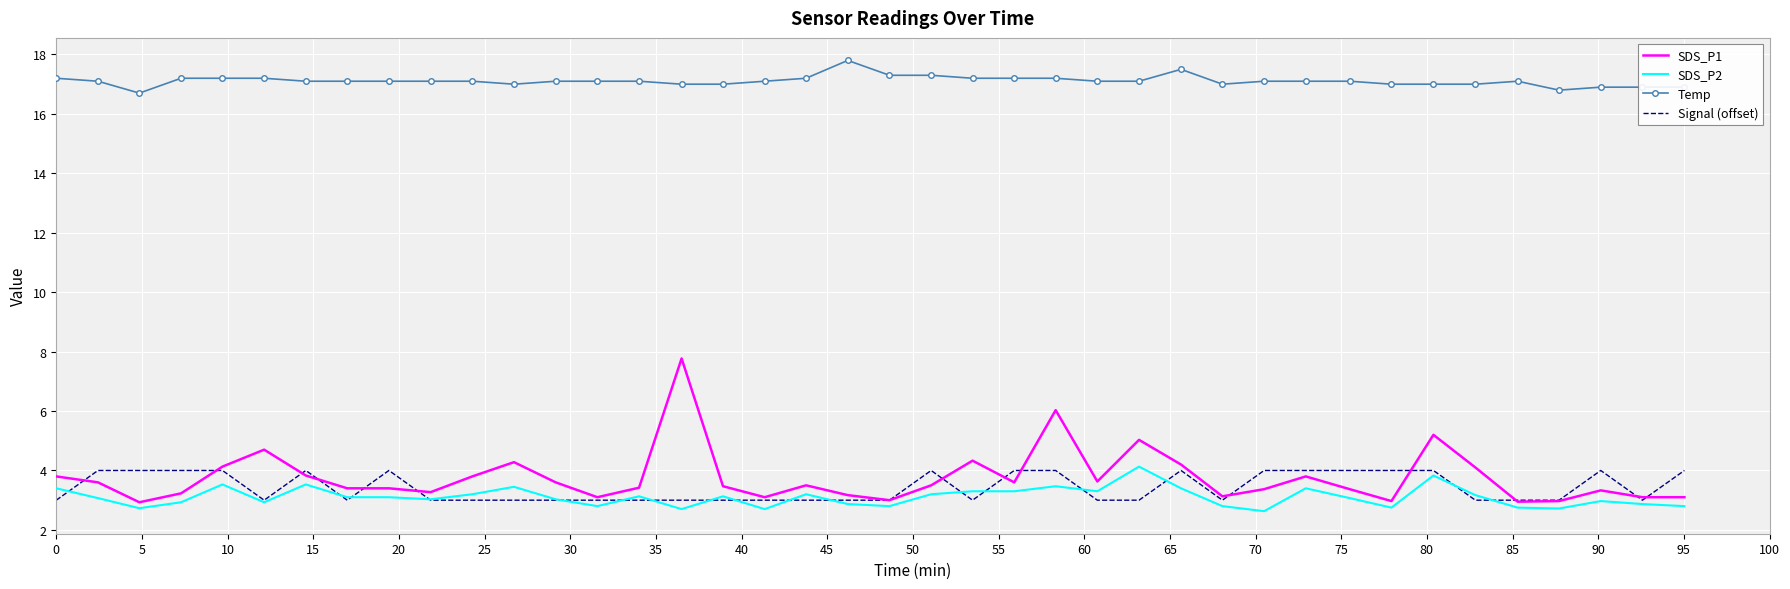

Which series has the largest range (max minus min)?

SDS_P1